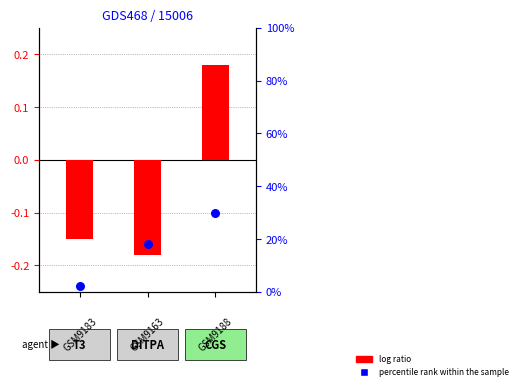

What are all the series names shown in the legend?

log ratio, percentile rank within the sample